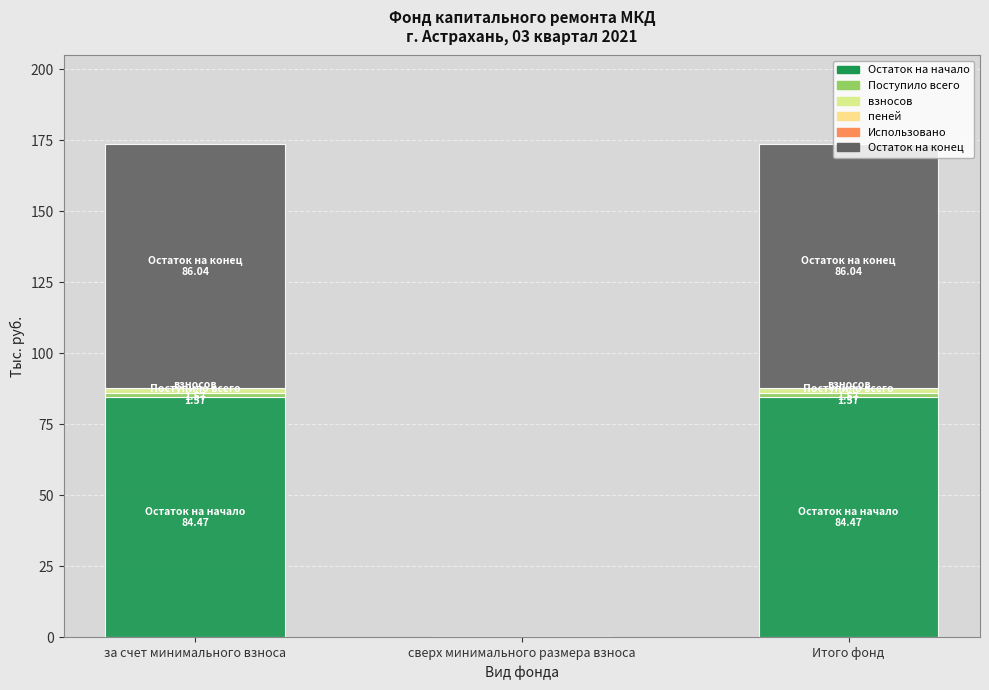

Are the bars horizontal?

No